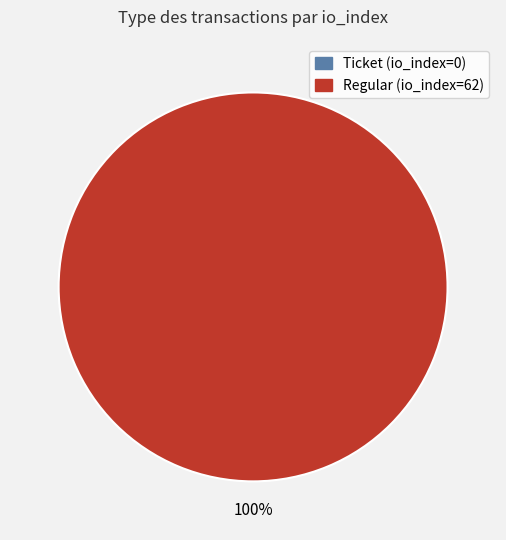

The Ticket (io_index=0) slice represents 0% of the pie. True or false?

True